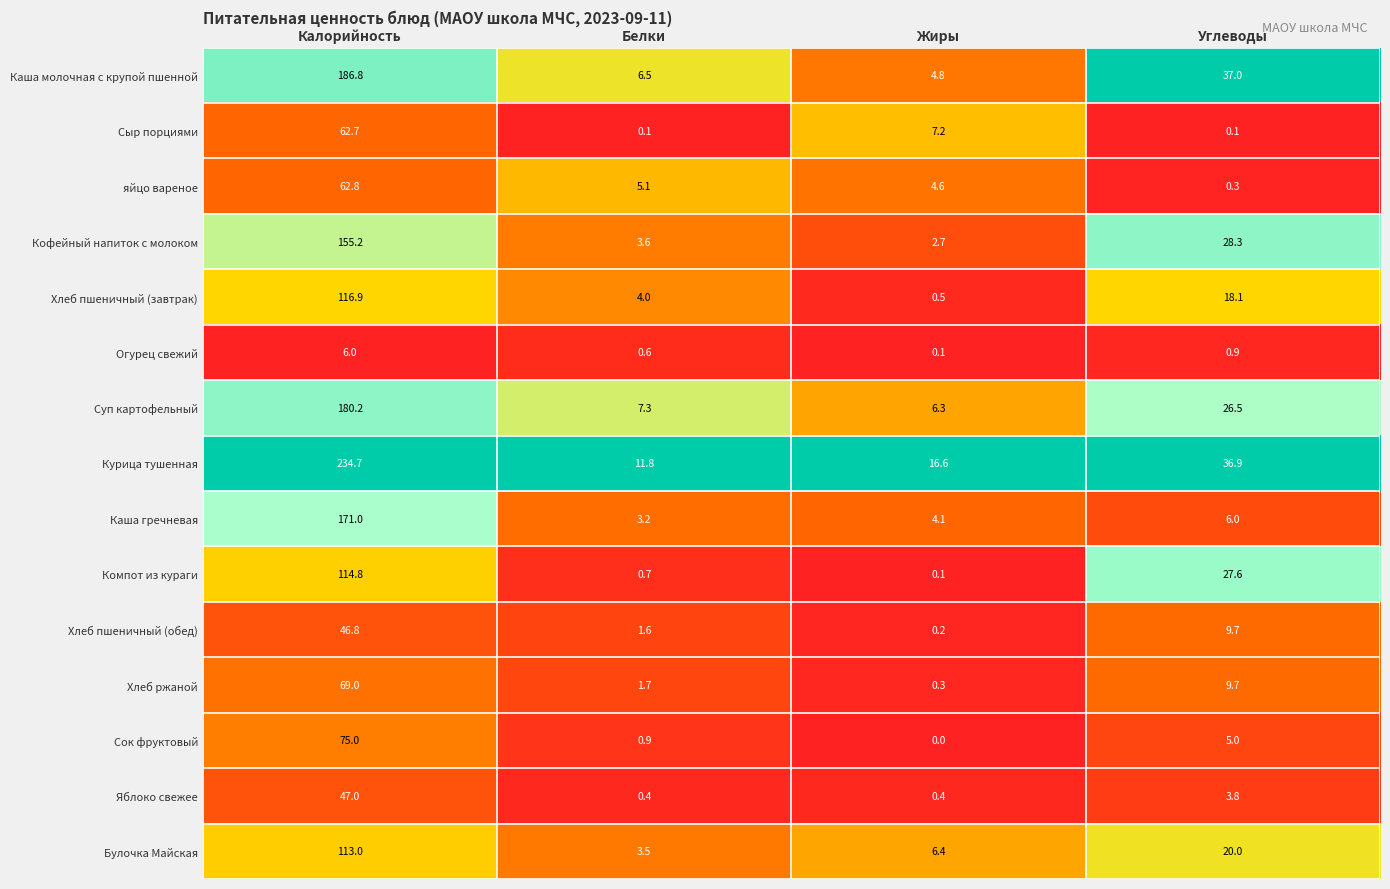

Which series changed the most between Калорийность and Углеводы?

Курица тушенная